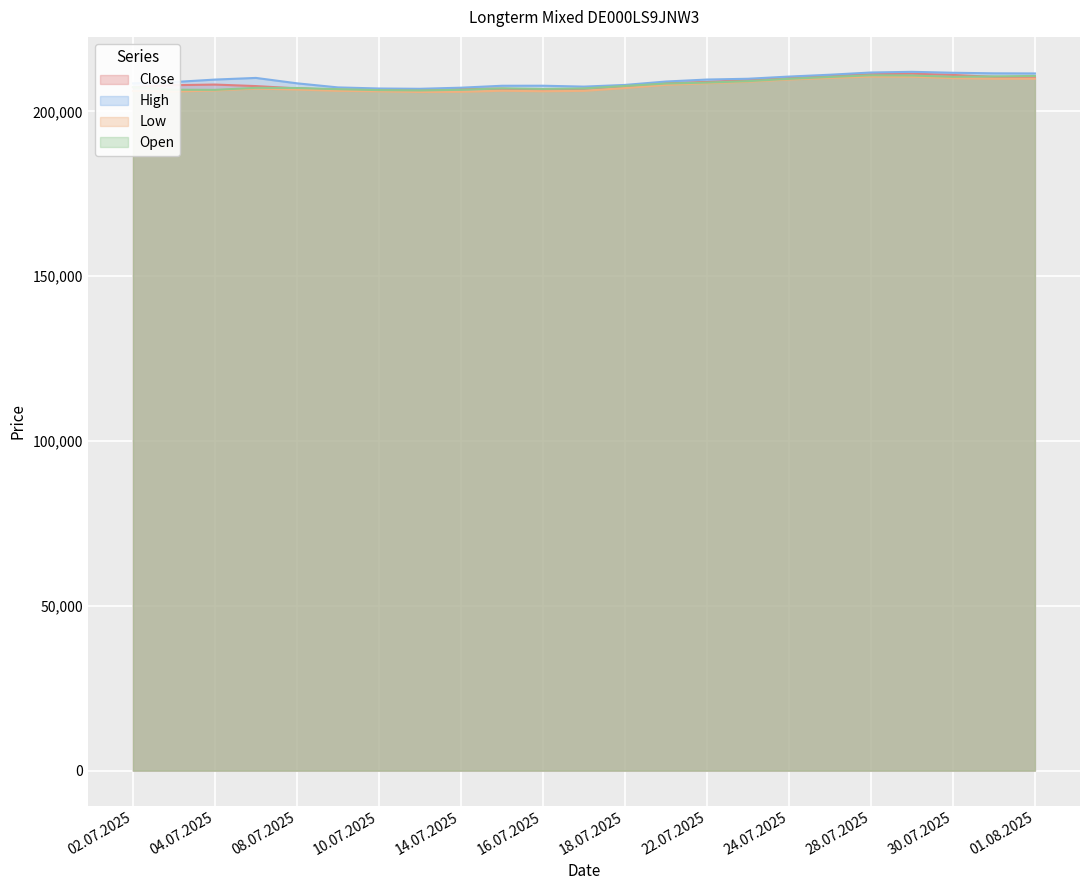

Reading right to left, what are all the values shown in this chart?

Open: 01.08.2025=210769.2	31.07.2025=210629.9	30.07.2025=210518.1	29.07.2025=210900.5	28.07.2025=210974.0	25.07.2025=210459.4	24.07.2025=209897.0	23.07.2025=209185.7	22.07.2025=208761.8	21.07.2025=208466.1	18.07.2025=207732.1	17.07.2025=206975.4	16.07.2025=206837.9	15.07.2025=207014.3	14.07.2025=206568.3	11.07.2025=206367.7	10.07.2025=206471.0	09.07.2025=206757.6	08.07.2025=207117.3	07.07.2025=207167.0	04.07.2025=206550.5	03.07.2025=206591.5	02.07.2025=207397.6
Low: 01.08.2025=209932.8	31.07.2025=209936.8	30.07.2025=210108.2	29.07.2025=210534.6	28.07.2025=210577.7	25.07.2025=210168.9	24.07.2025=209687.8	23.07.2025=209002.9	22.07.2025=208543.8	21.07.2025=208076.0	18.07.2025=207097.3	17.07.2025=206246.1	16.07.2025=206129.6	15.07.2025=206279.6	14.07.2025=205958.5	11.07.2025=205901.0	10.07.2025=206112.1	09.07.2025=206267.3	08.07.2025=206644.9	07.07.2025=206947.6	04.07.2025=206348.4	03.07.2025=206048.6	02.07.2025=206202.7
Close: 01.08.2025=210265.2	31.07.2025=210495.0	30.07.2025=211078.2	29.07.2025=211471.1	28.07.2025=211294.8	25.07.2025=210810.6	24.07.2025=210378.6	23.07.2025=209545.1	22.07.2025=208961.6	21.07.2025=208587.7	18.07.2025=207656.2	17.07.2025=206885.2	16.07.2025=206568.4	15.07.2025=206879.6	14.07.2025=206928.5	11.07.2025=206654.5	10.07.2025=206451.0	09.07.2025=206563.7	08.07.2025=206997.8	07.07.2025=207695.5	04.07.2025=208158.0	03.07.2025=207978.7	02.07.2025=207326.1